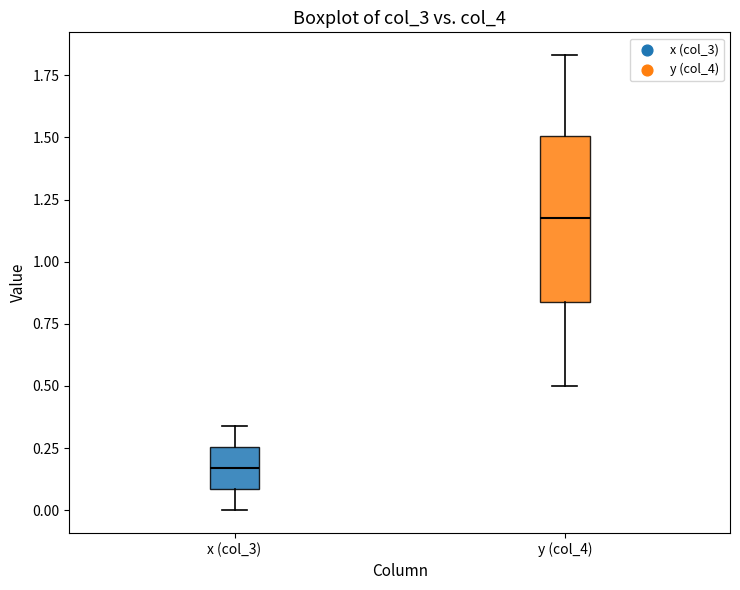

Where does the median line of the box for y (col_4) sit on the y-axis? The values are not printed on the chart, so give them approximately, as read against the axis.

1.20